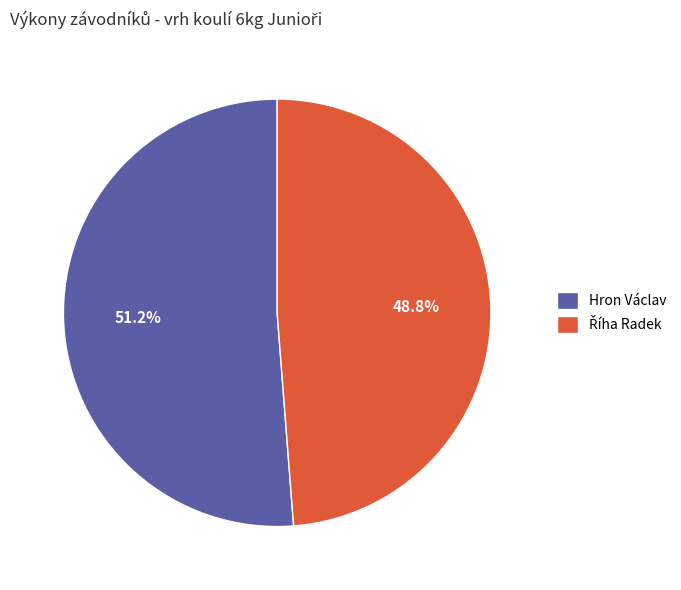

How many slices are in this pie chart?

2